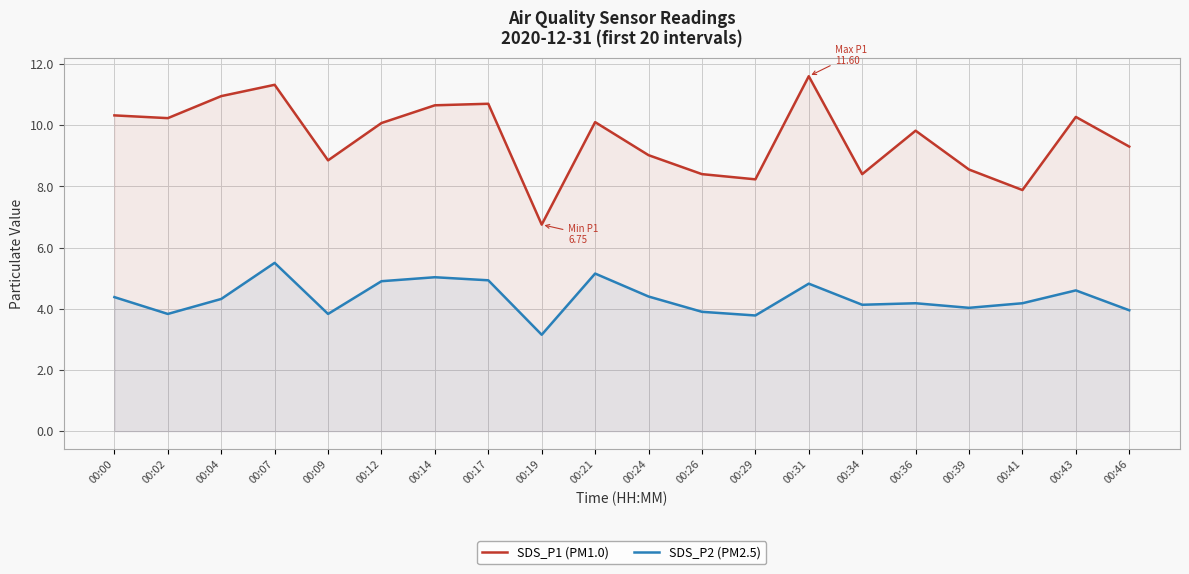

True or false: SDS_P2 (PM2.5) has more than 2 interior local peaks.

True